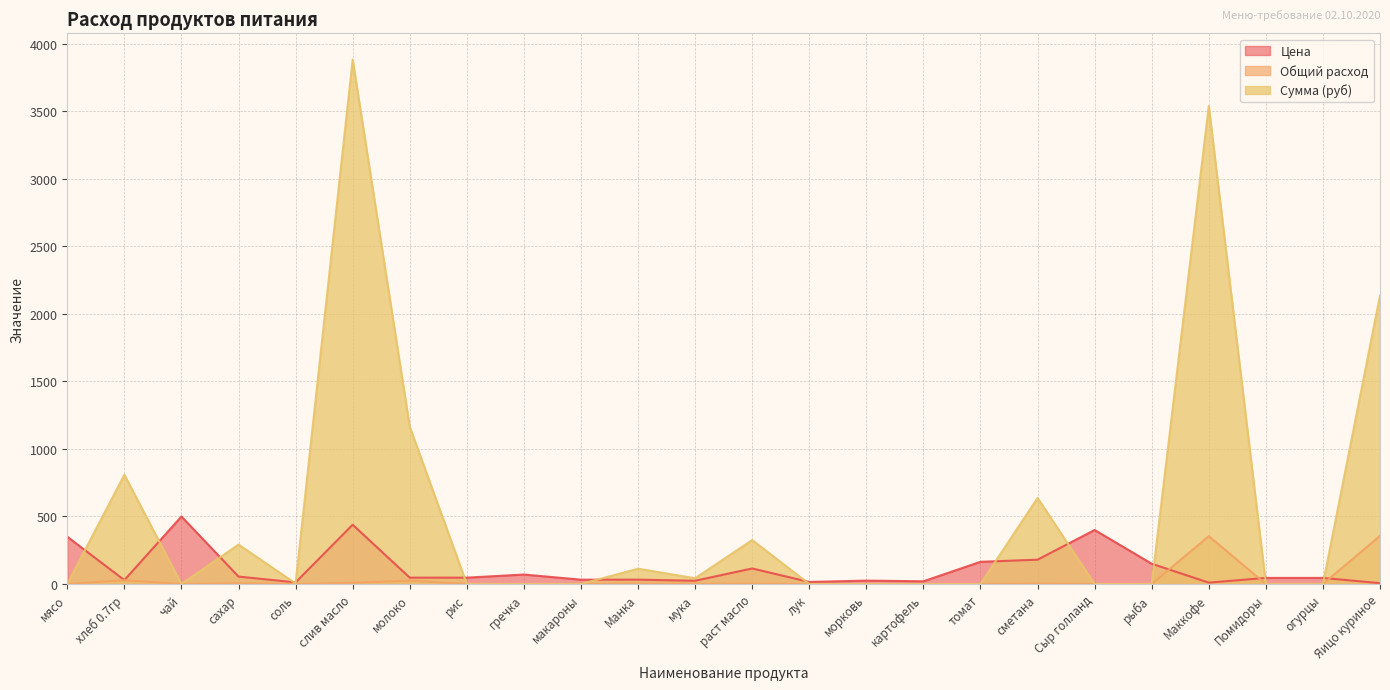

What are all the series names shown in the legend?

Цена, Общий расход, Сумма (руб)